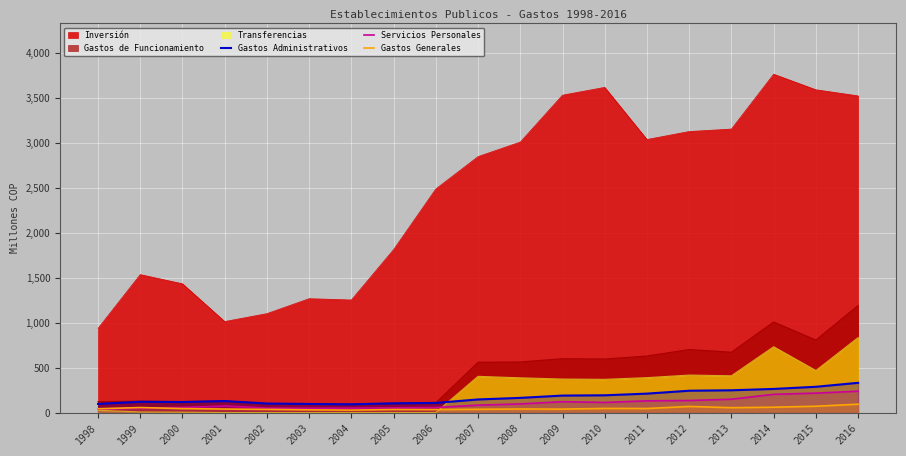

At which category is the sum across all series the highest?

2016